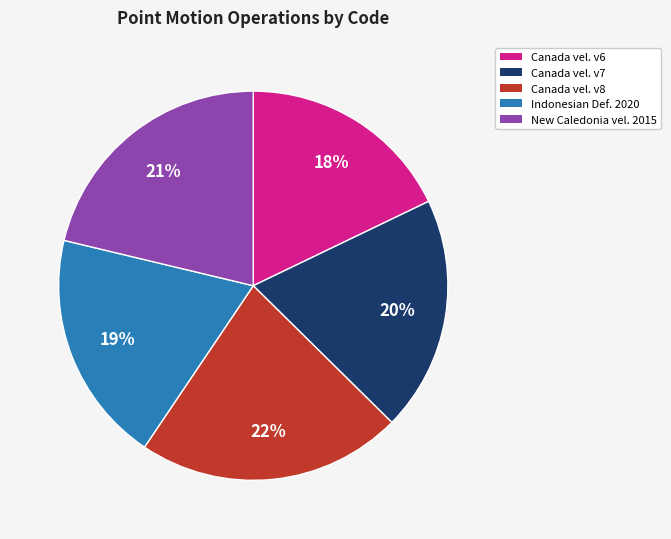

Is there a majority slice in this chart?

No